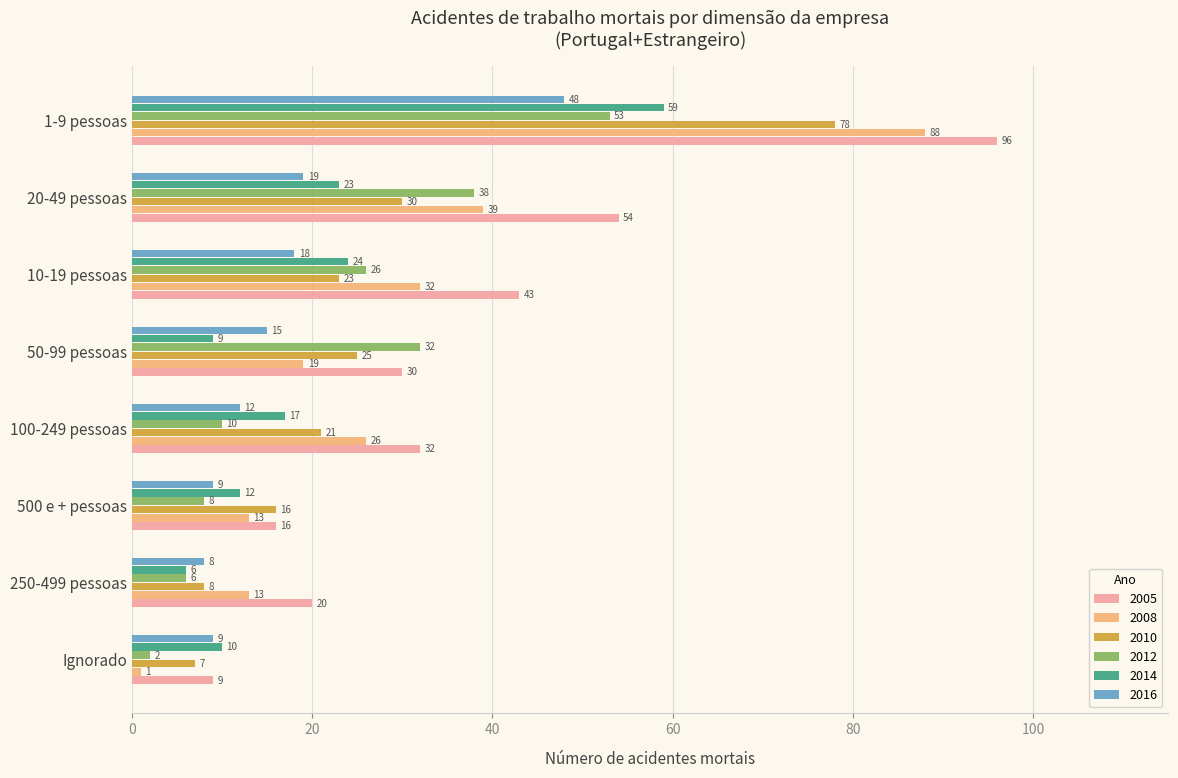

What is the highest value of the 2014 series?

59